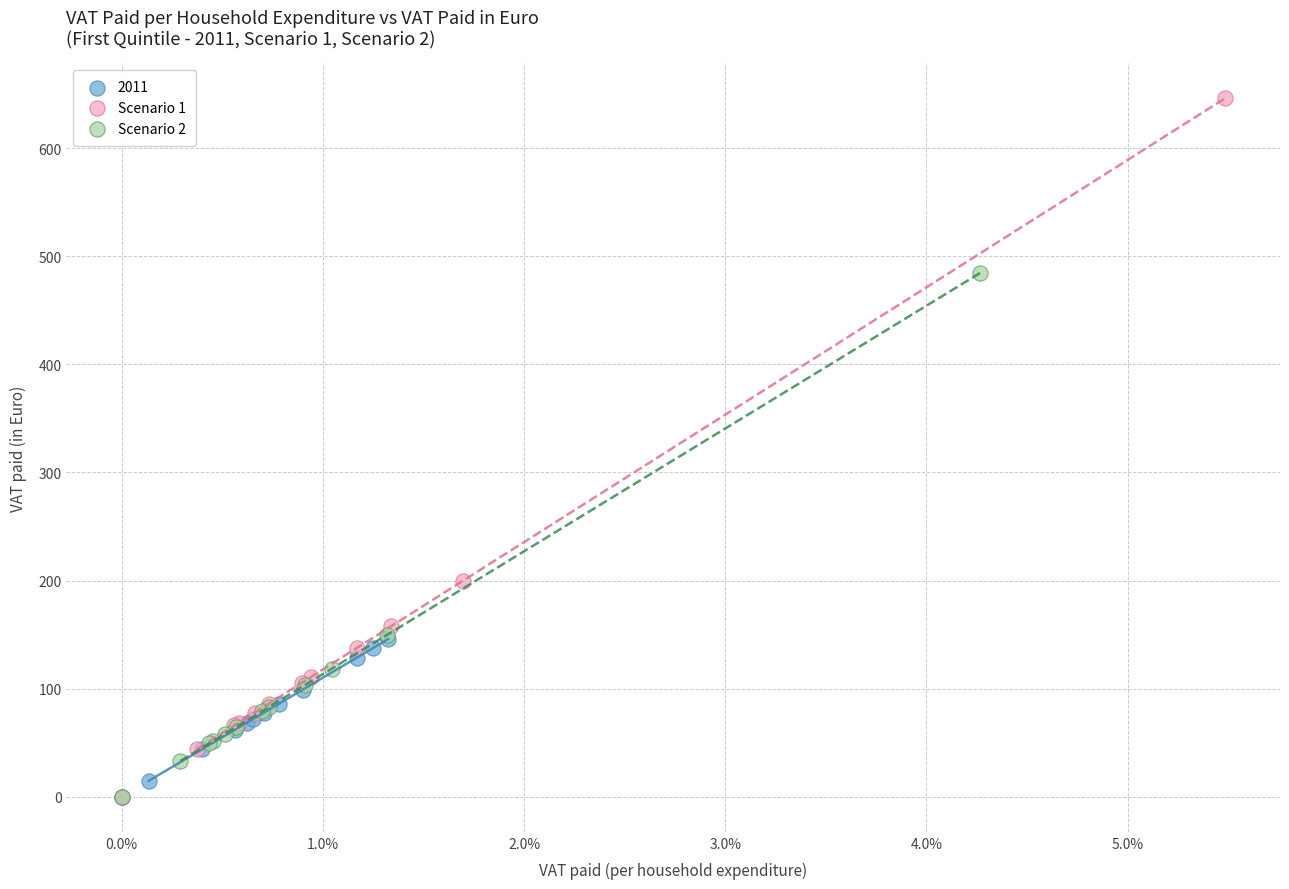

Which series reaches the maximum Y coordinate?

Scenario 1